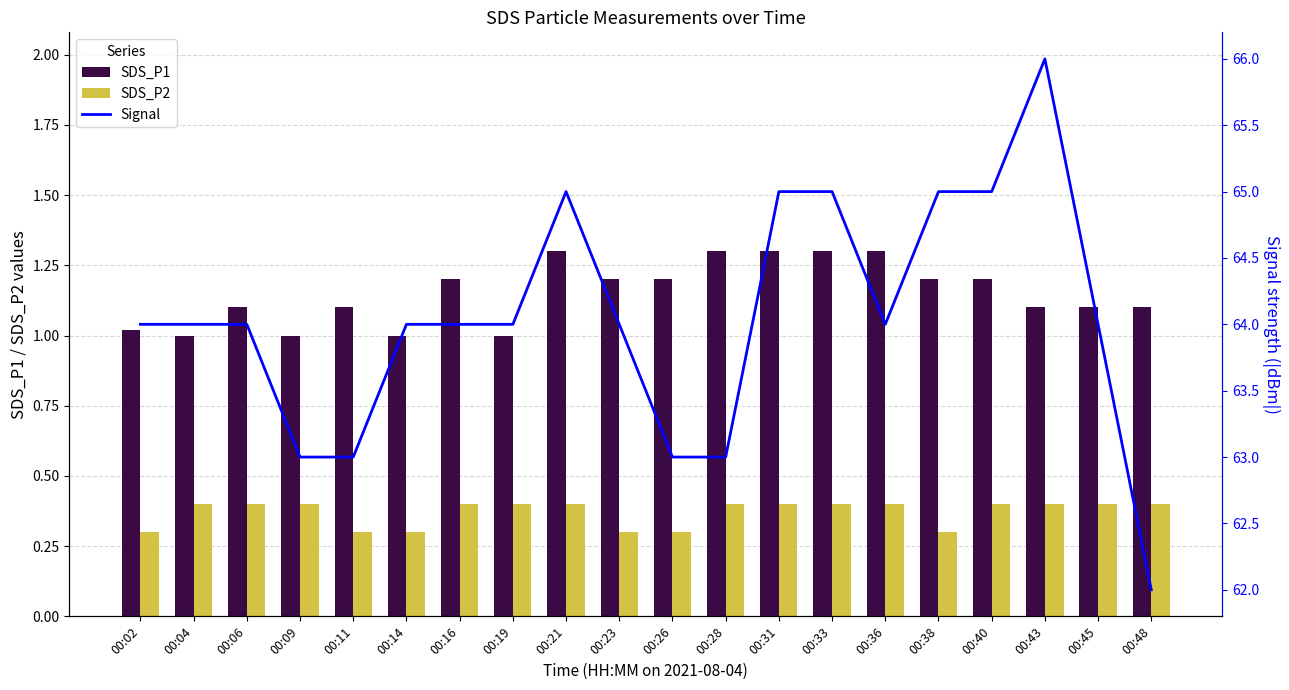

What is the difference between the second highest and second lowest values in the Signal series?

2.0